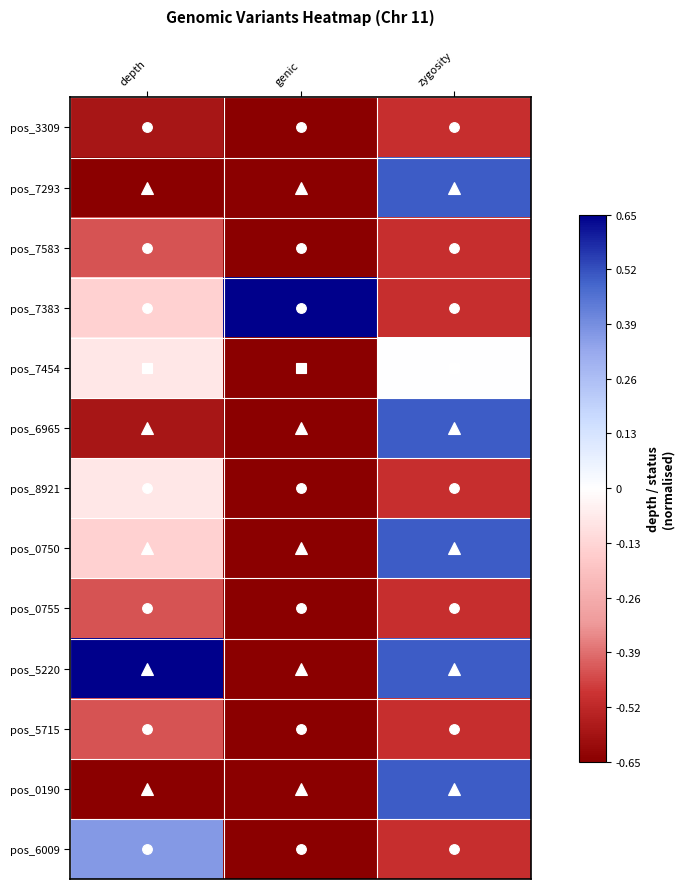

What is the total value across all series at genic?

-7.2